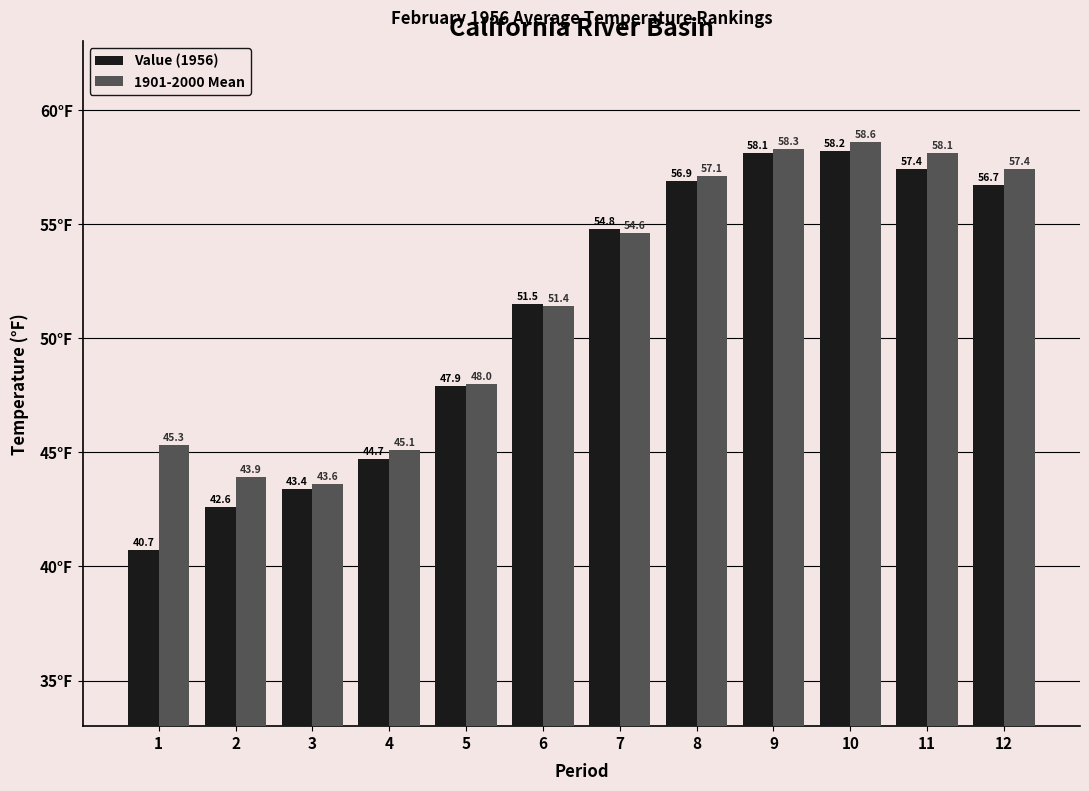

Which category has the highest value in the 1901-2000 Mean series?

10